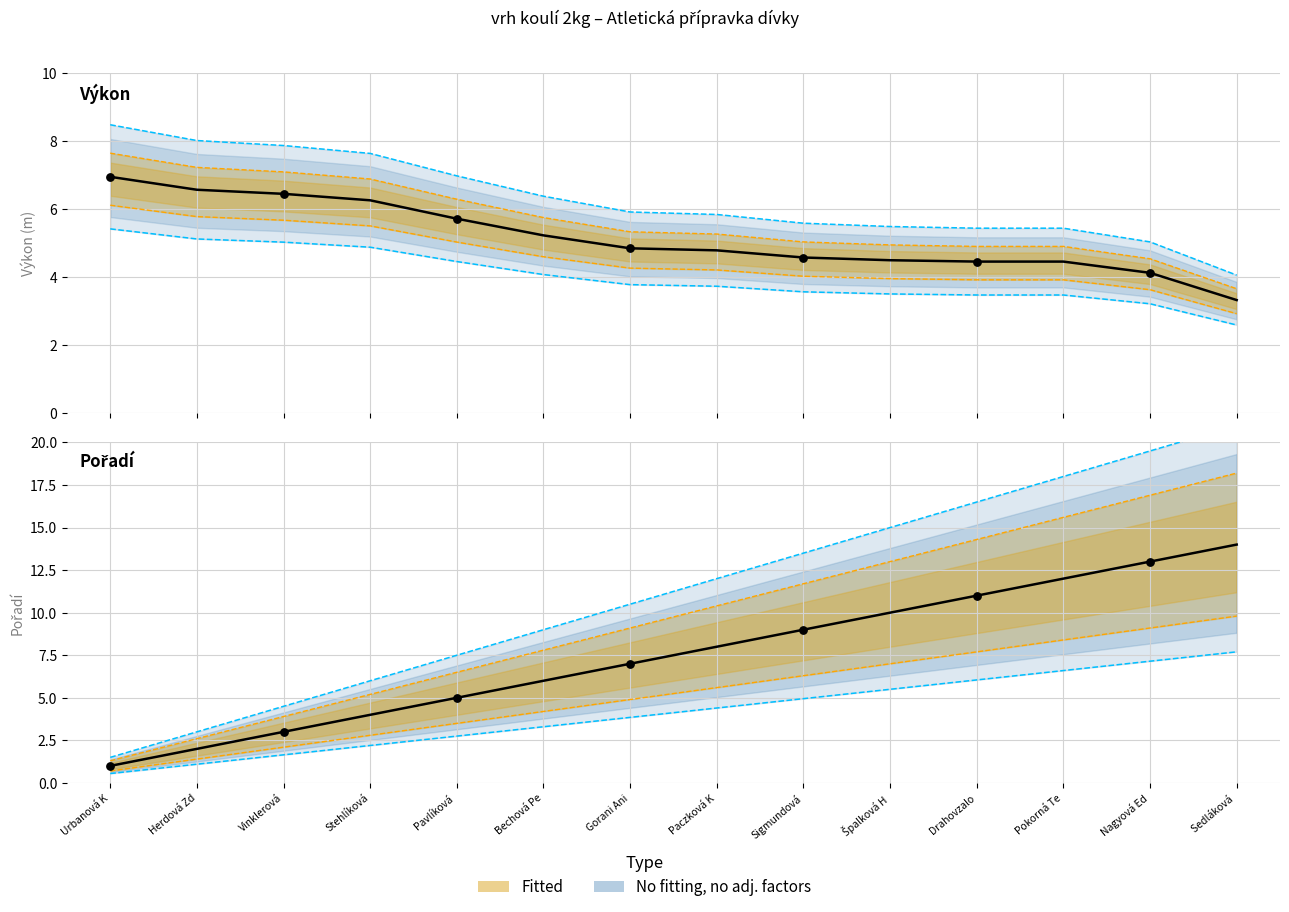

At which category is the sum across all series the highest?

Sedláková